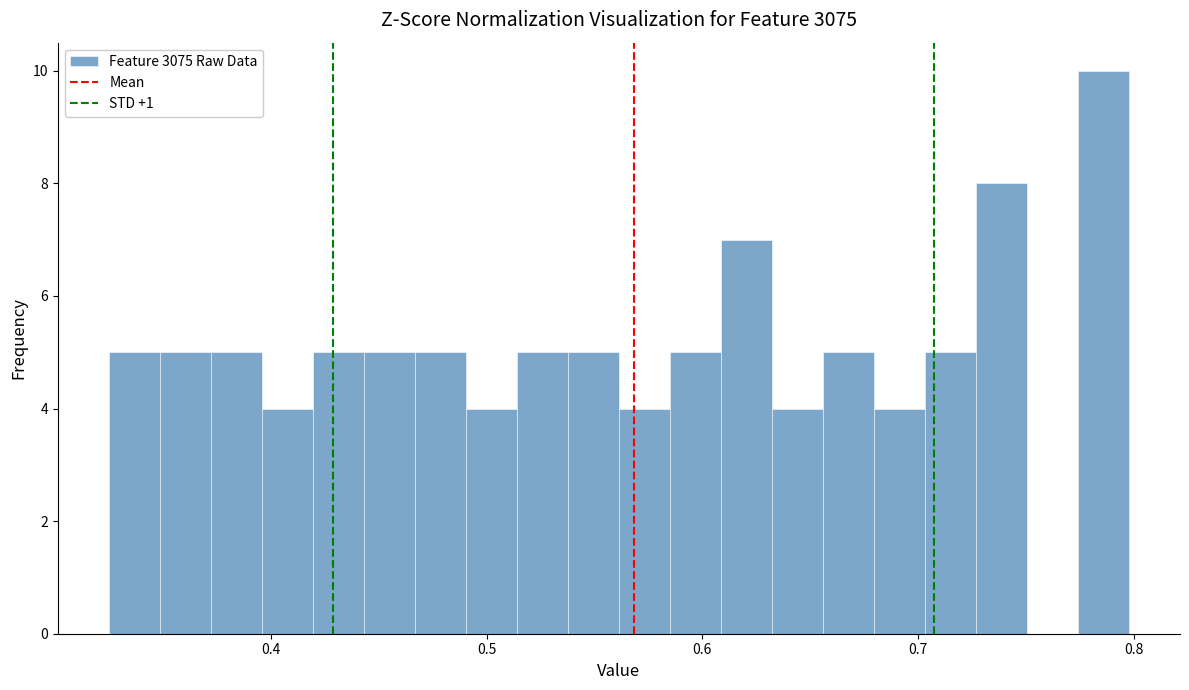

Around what value on the x-axis is the tallest bar? Give the approximate position of its centre, as read against the axis.

0.79